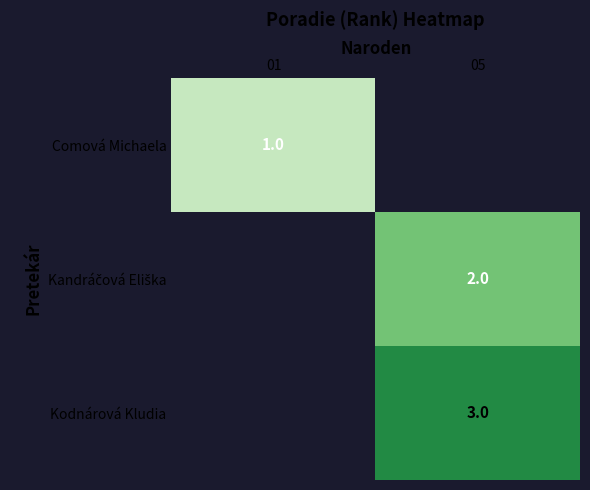

True or false: Kodnárová Kludia has a value of 5 at 05.

False